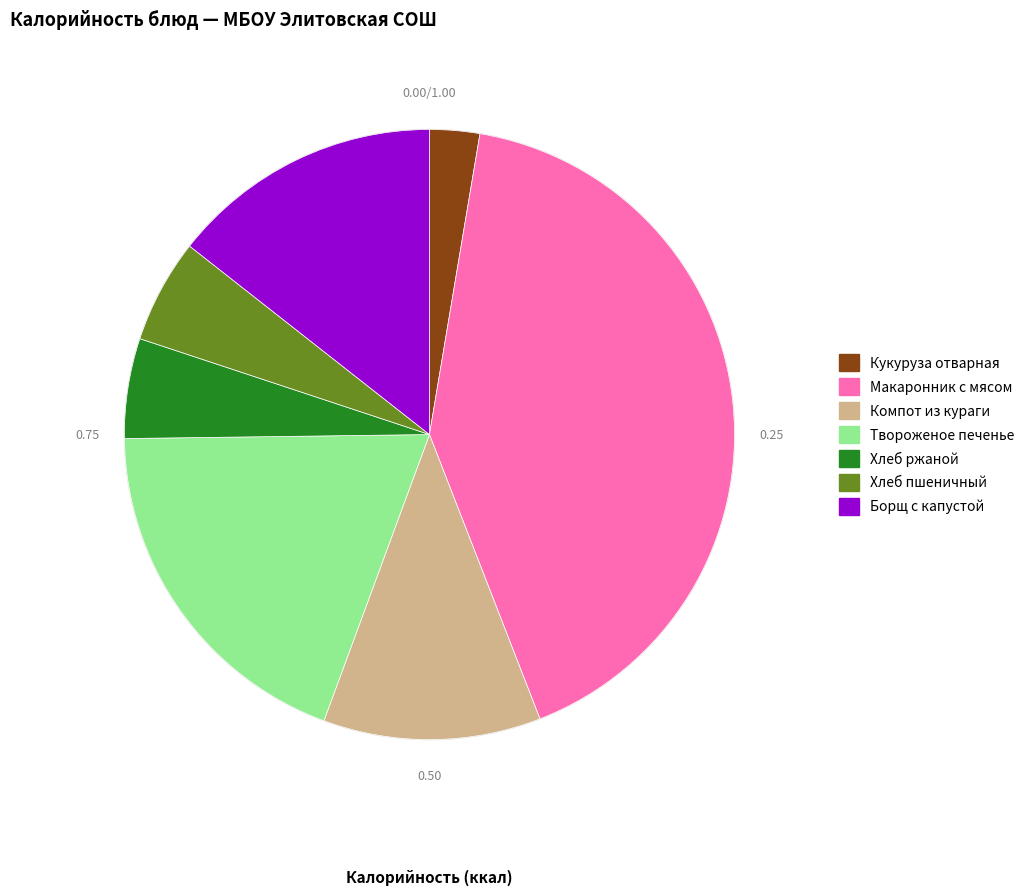

What is the largest slice in the pie chart?

Макаронник с мясом